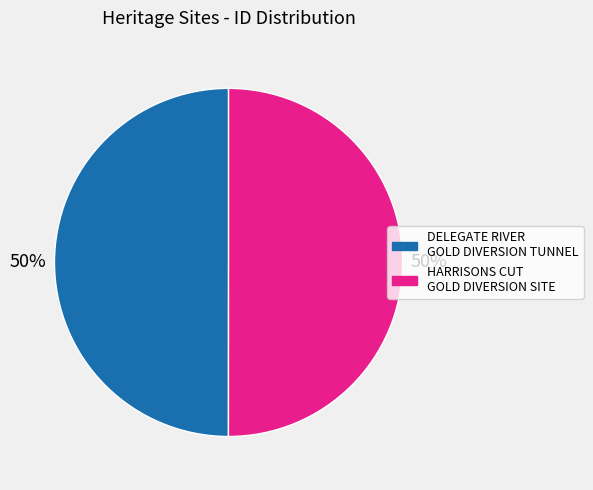

What percentage is the DELEGATE RIVER GOLD DIVERSION TUNNEL slice, to the nearest percent?

50%